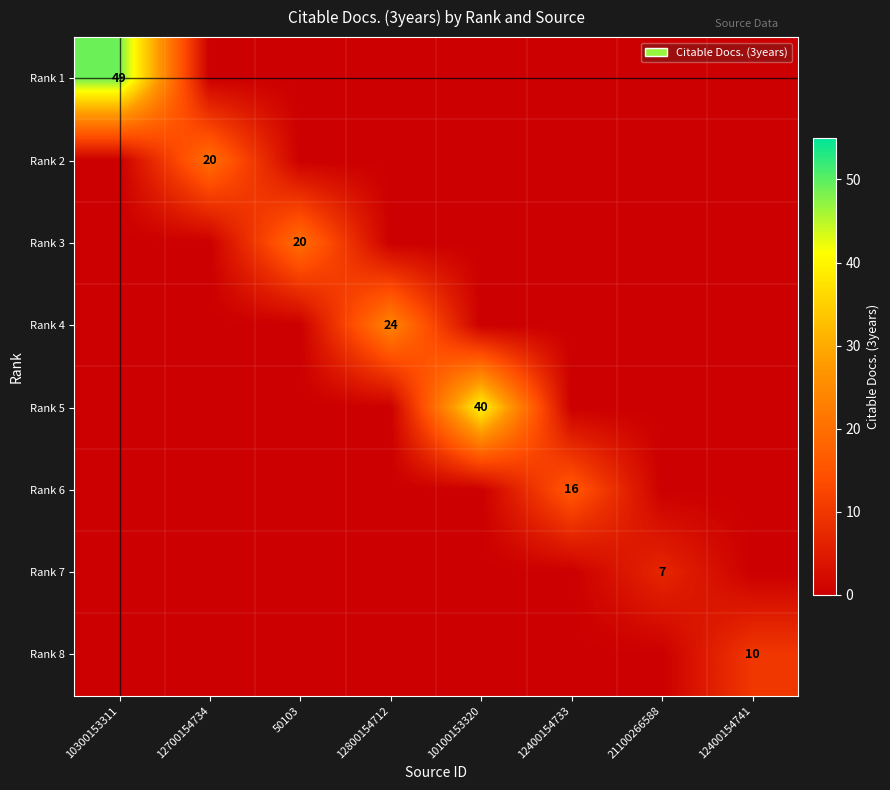

The Rank 8 series shows 5 at 12400154741. True or false?

False